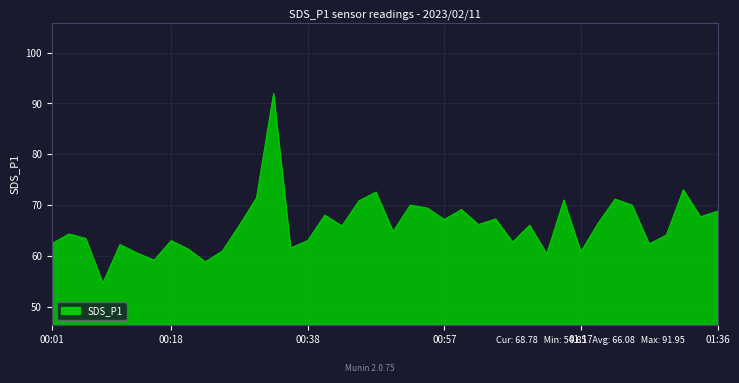

What is the greatest value displayed?

92.0